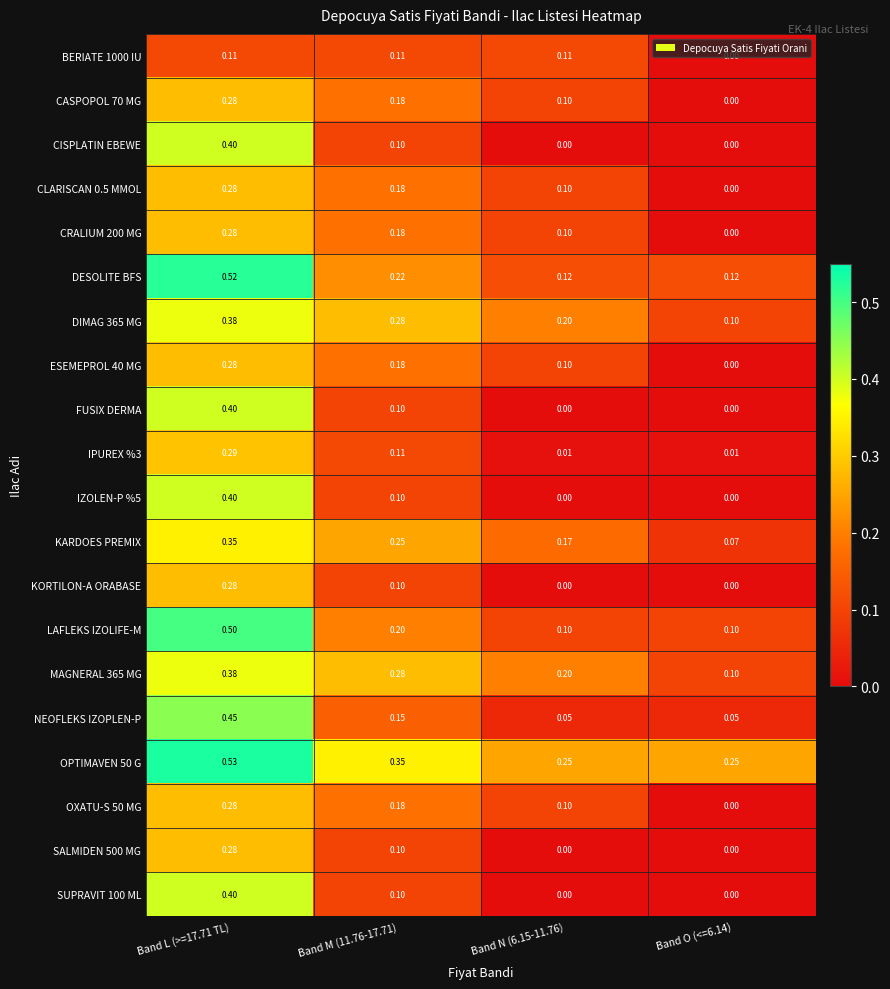

How many categories are shown in the chart?

4